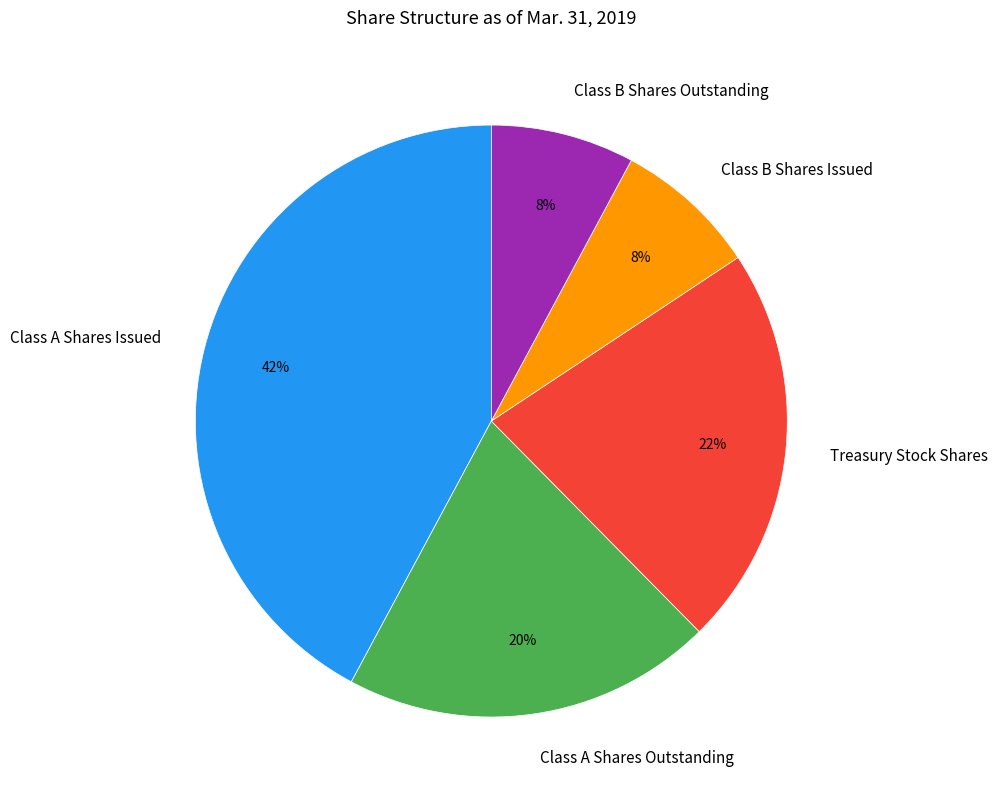

Do Class A Shares Outstanding and Class B Shares Issued together represent more than half of the pie?

No